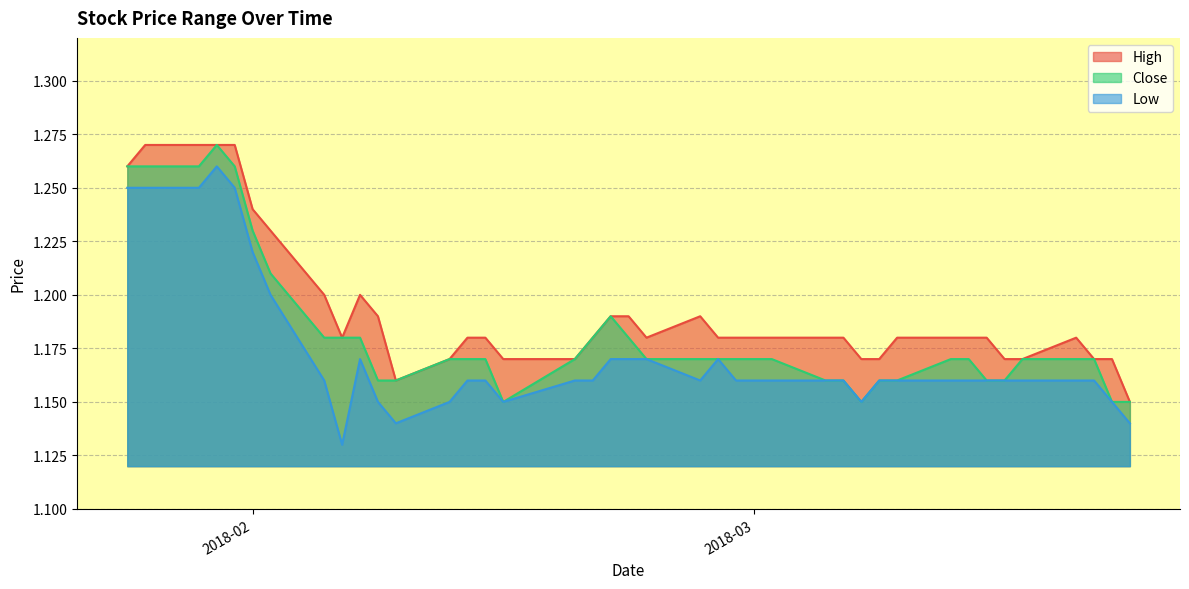

The value of High at 20180308 is 0.3. True or false?

False